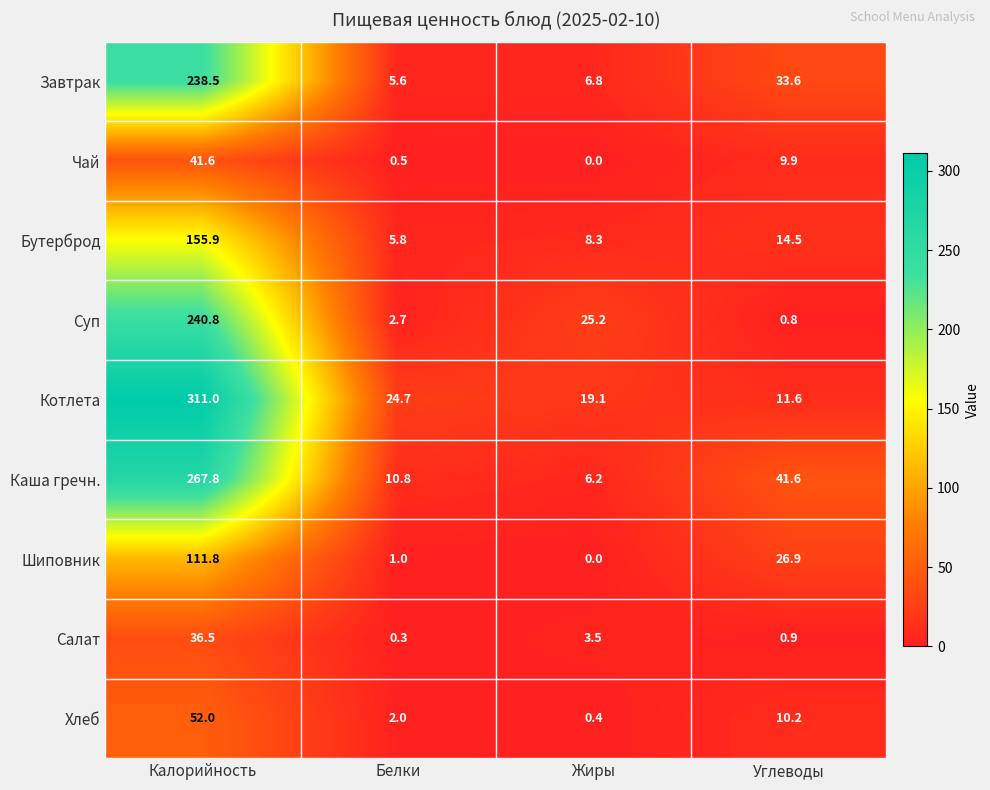

At Углеводы, list the series in order from largest to smallest.

Каша гречн., Завтрак, Шиповник, Бутерброд, Котлета, Хлеб, Чай, Салат, Суп